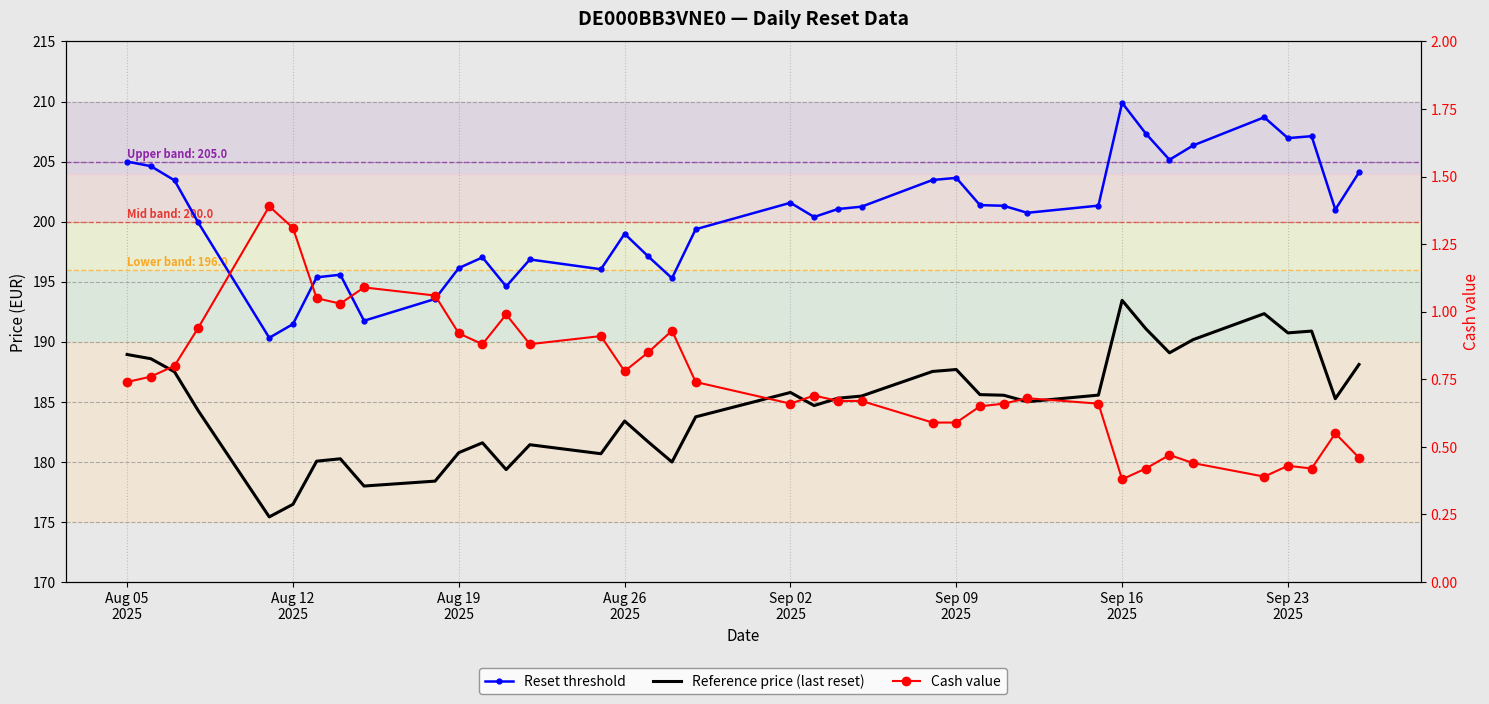

At which label does Reset threshold first exceed 201?

Aug 05
2025